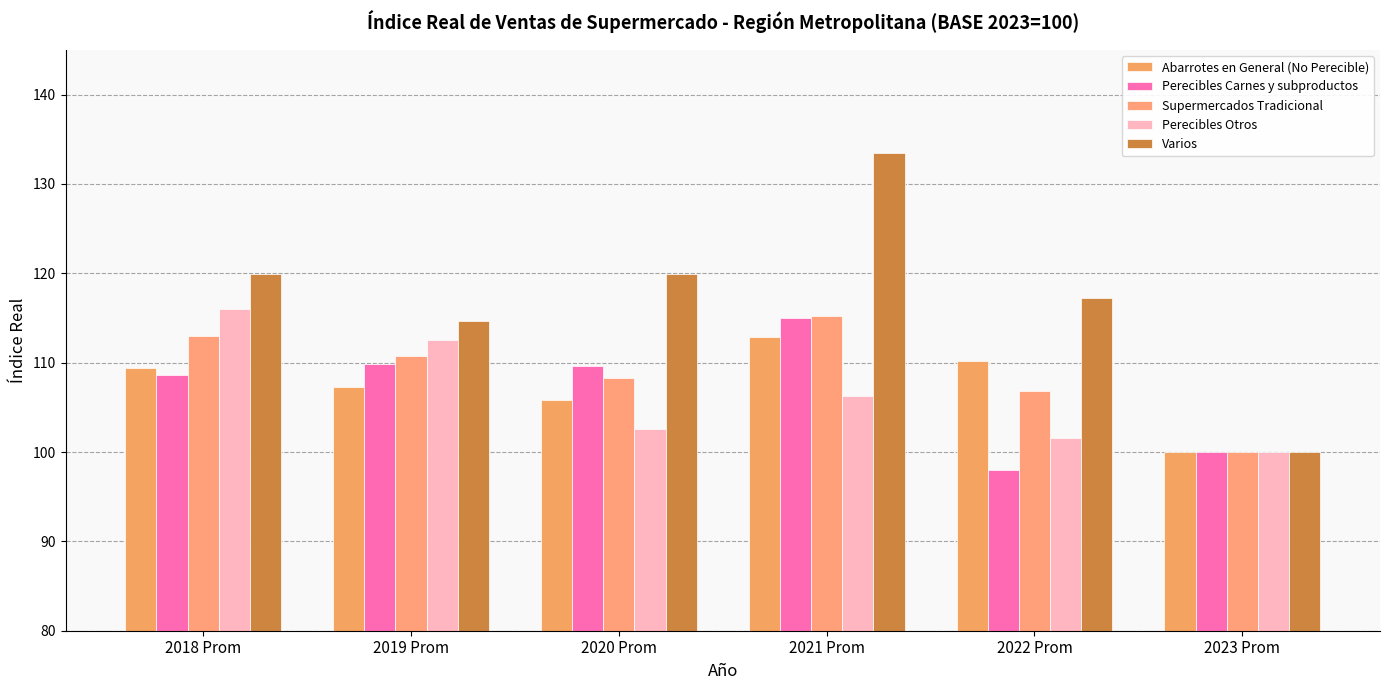

Between 2018 Prom and 2022 Prom, which series saw the biggest shift?

Perecibles Otros